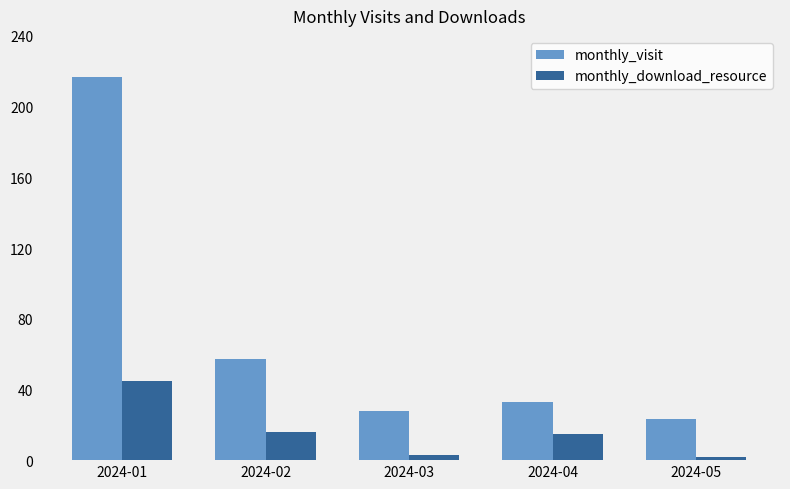

Which series has the largest total across all categories?

monthly_visit